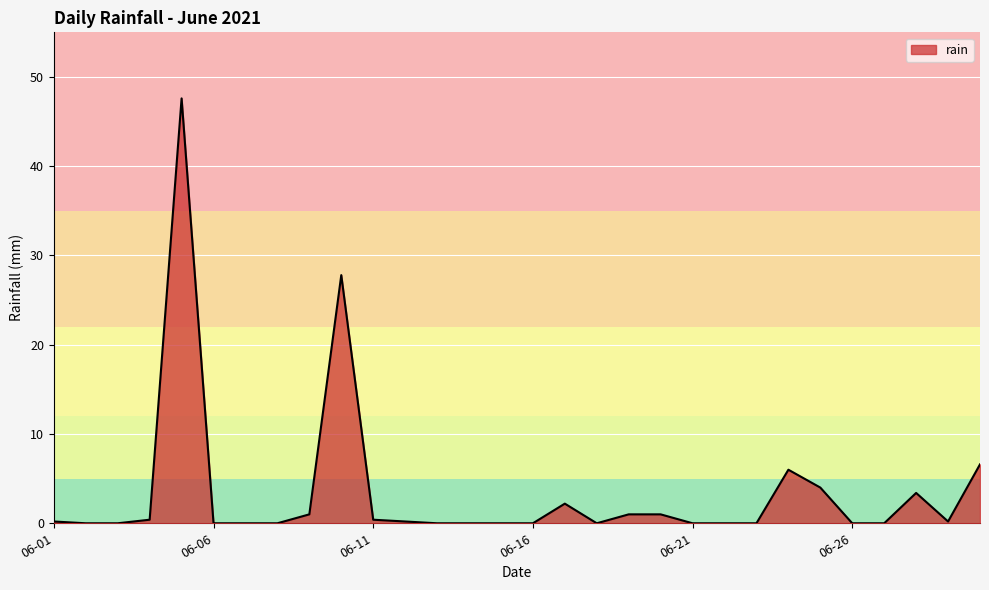

What is the difference between the maximum and minimum values?

47.6